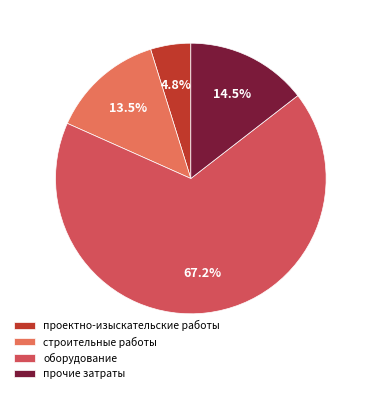

Count the number of slices in the pie.

4